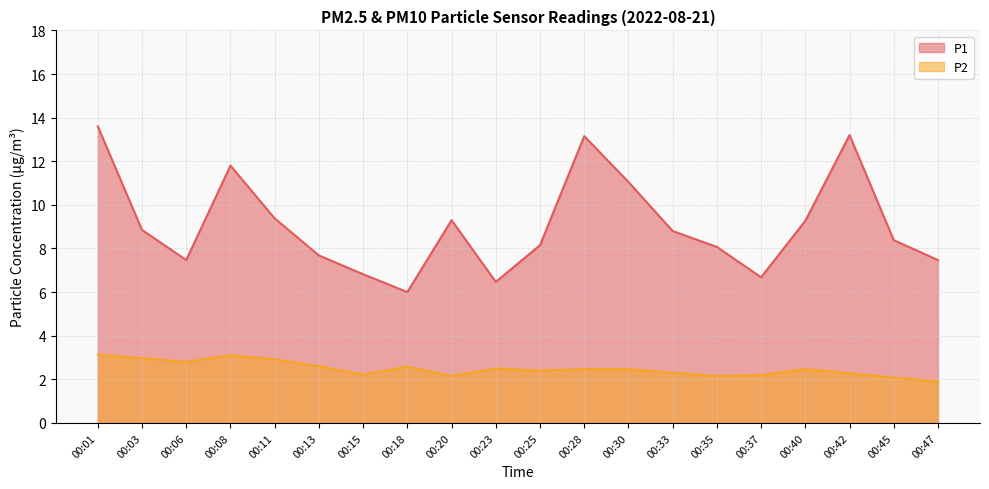

Which series has the widest spread of values?

P1